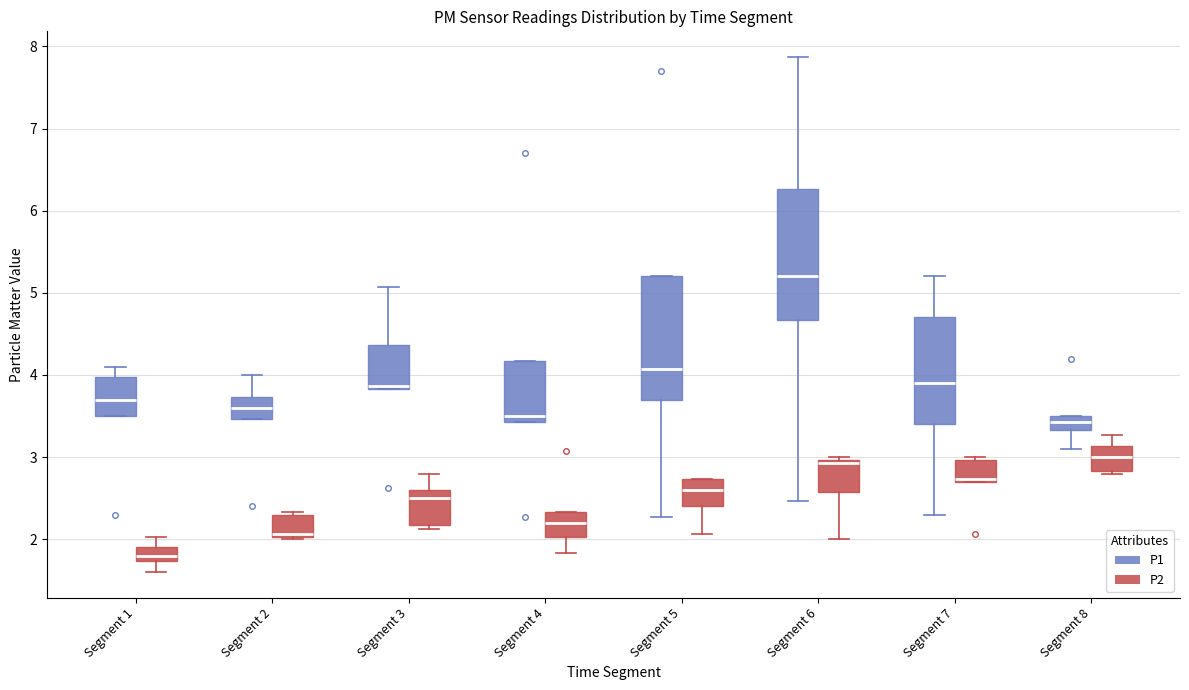

Reading left to right, read every box against the y-axis: the position of its median line, the range the box covers, and the ends of its whiskers. The values are not printed on the chart, so give them approximately, as read against the axis.

Segment 1 (P1): median 3.7, box 3.5 to 4.0, whiskers 3.5 to 4.1
Segment 1 (P2): median 1.8, box 1.7 to 1.9, whiskers 1.6 to 2.0
Segment 2 (P1): median 3.6, box 3.5 to 3.7, whiskers 3.5 to 4.0
Segment 2 (P2): median 2.1, box 2.0 to 2.3, whiskers 2.0 to 2.3 (just above the box's upper edge)
Segment 3 (P1): median 3.9, box 3.8 to 4.4, whiskers 3.8 to 5.1
Segment 3 (P2): median 2.5, box 2.2 to 2.6, whiskers 2.1 to 2.8
Segment 4 (P1): median 3.5, box 3.4 to 4.2, whiskers 3.4 to 4.2
Segment 4 (P2): median 2.2, box 2.0 to 2.3, whiskers 1.8 to 2.3
Segment 5 (P1): median 4.1, box 3.7 to 5.2, whiskers 2.3 to 5.2
Segment 5 (P2): median 2.6, box 2.4 to 2.7, whiskers 2.1 to 2.7
Segment 6 (P1): median 5.2, box 4.7 to 6.3, whiskers 2.5 to 7.9
Segment 6 (P2): median 2.9, box 2.6 to 3.0, whiskers 2.0 to 3.0
Segment 7 (P1): median 3.9, box 3.4 to 4.7, whiskers 2.3 to 5.2
Segment 7 (P2): median 2.7, box 2.7 to 3.0, whiskers 2.7 to 3.0
Segment 8 (P1): median 3.4, box 3.3 to 3.5, whiskers 3.1 to 3.5
Segment 8 (P2): median 3.0, box 2.8 to 3.1, whiskers 2.8 (just below the box's lower edge) to 3.3